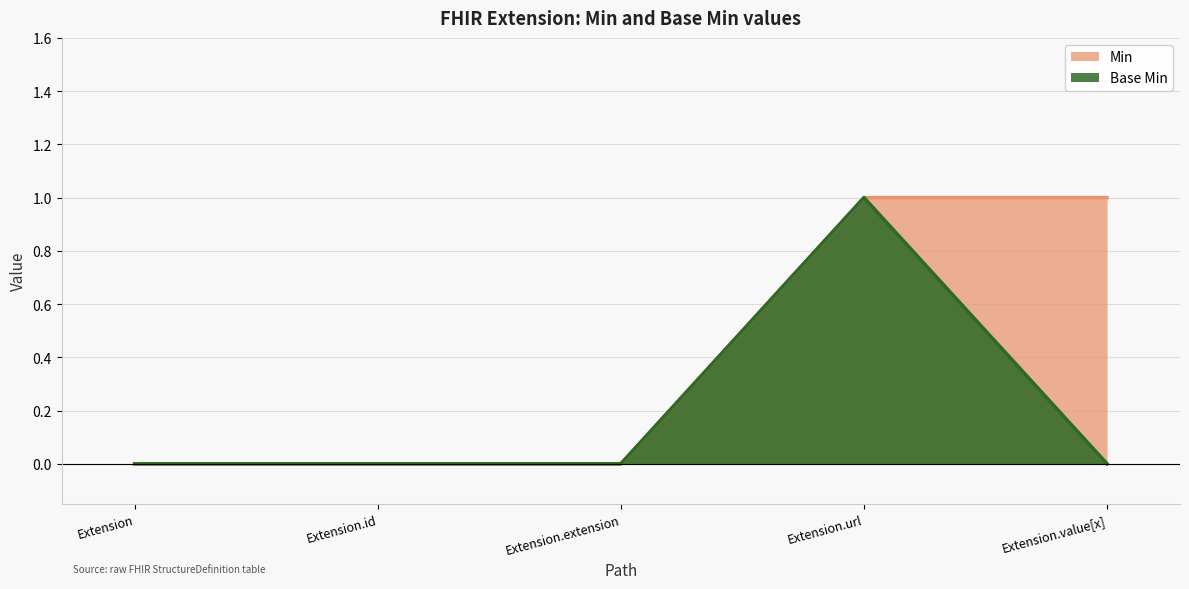

Which category has the highest value in the Min series?

Extension.url